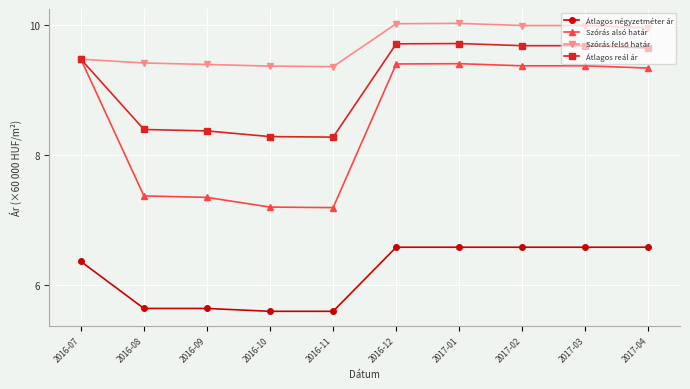

At how many categories does at least one series exceed 9?

10